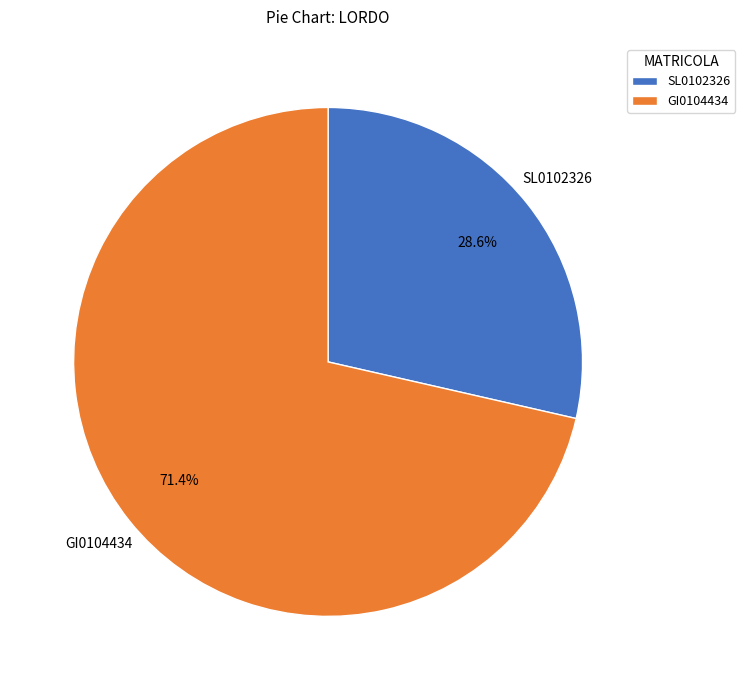

Between SL0102326 and GI0104434, which is larger?

GI0104434